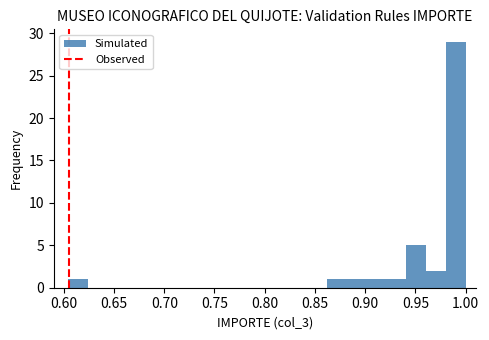

Read against the x-axis, roughly where is the centre of the tallest bar?

0.990